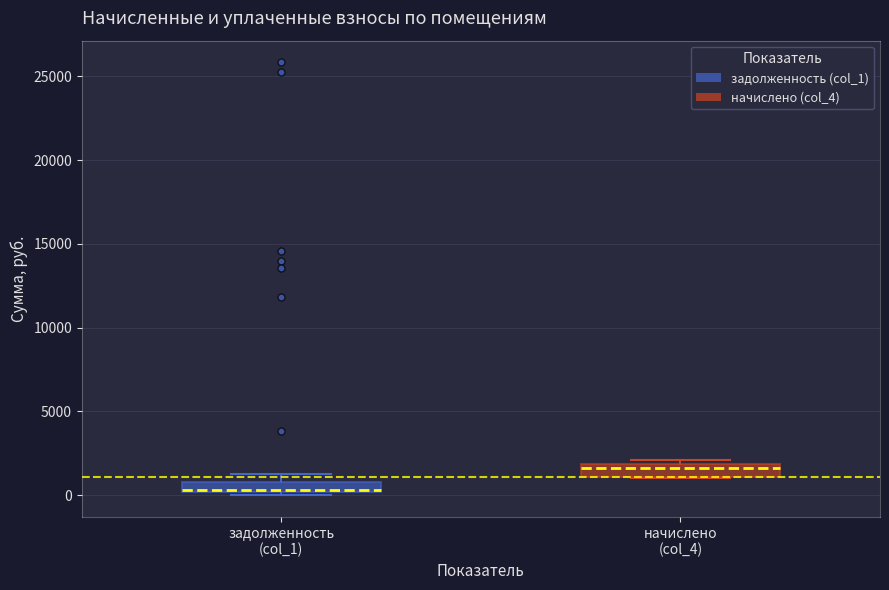

Which box's median line is the lowest?

задолженность (col_1)